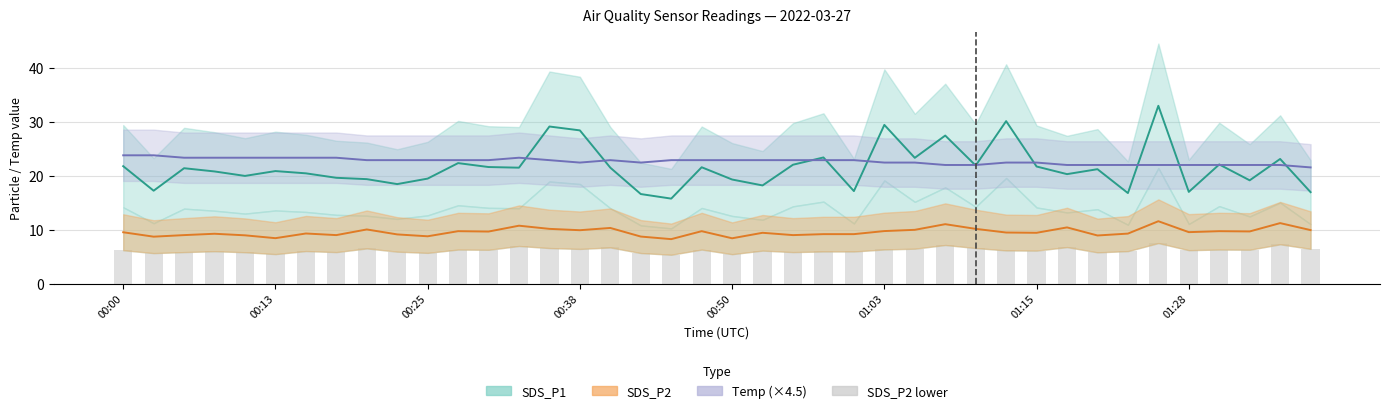

Reading left to right, list all the values displayed in this chart.

SDS_P1: 21.8	17.3	21.4	20.9	20.0	20.9	20.5	19.7	19.4	18.5	19.5	22.4	21.7	21.6	29.2	28.5	21.6	16.6	15.8	21.6	19.4	18.2	22.1	23.4	17.2	29.5	23.4	27.5	21.9	30.2	21.8	20.4	21.3	16.8	33.0	17.1	22.1	19.2	23.2	17.0
SDS_P2: 9.6	8.7	9.0	9.3	9.0	8.4	9.3	9.0	10.1	9.2	8.8	9.8	9.7	10.8	10.2	9.9	10.3	8.8	8.3	9.8	8.4	9.4	9.0	9.2	9.2	9.8	10.0	11.1	10.2	9.5	9.4	10.4	8.9	9.3	11.6	9.6	9.8	9.7	11.2	9.9
Temp (×4.5): 23.8	23.8	23.4	23.4	23.4	23.4	23.4	23.4	22.9	22.9	22.9	22.9	22.9	23.4	22.9	22.5	22.9	22.5	22.9	22.9	22.9	22.9	22.9	22.9	22.9	22.5	22.5	22.1	22.1	22.5	22.5	22.1	22.1	22.1	22.1	22.1	22.1	22.1	22.1	21.6
SDS_P2 lower: 6.2	5.7	5.9	6.0	5.8	5.5	6.1	5.9	6.5	5.9	5.7	6.3	6.3	7.0	6.6	6.5	6.7	5.7	5.4	6.3	5.5	6.1	5.9	6.0	6.0	6.4	6.5	7.2	6.6	6.2	6.1	6.8	5.8	6.0	7.5	6.2	6.3	6.3	7.3	6.5